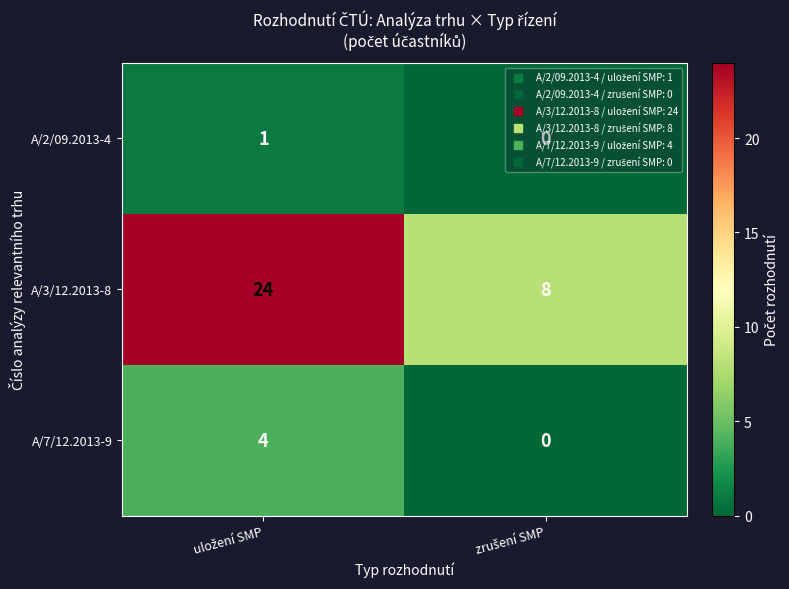

What is the highest value of the A/7/12.2013-9 series?

4